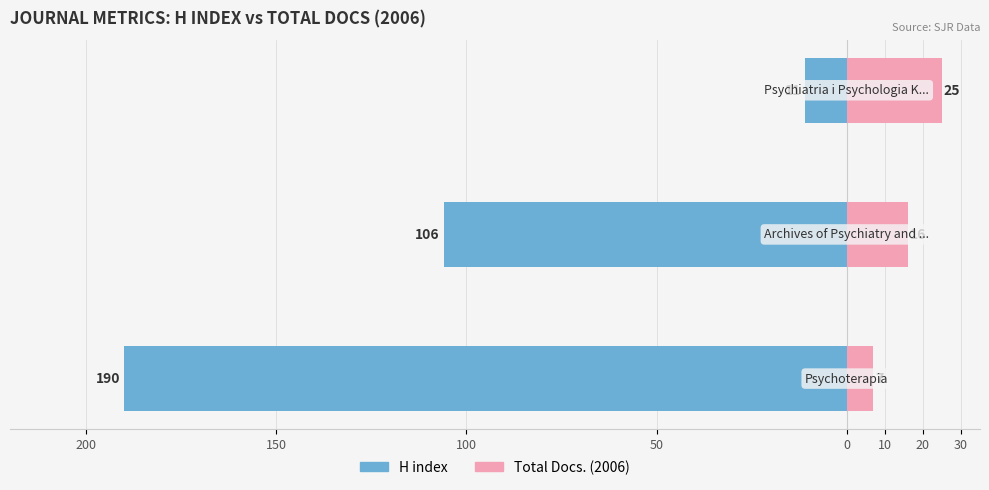

What is the sum of all Total Docs. (2006) values?

48